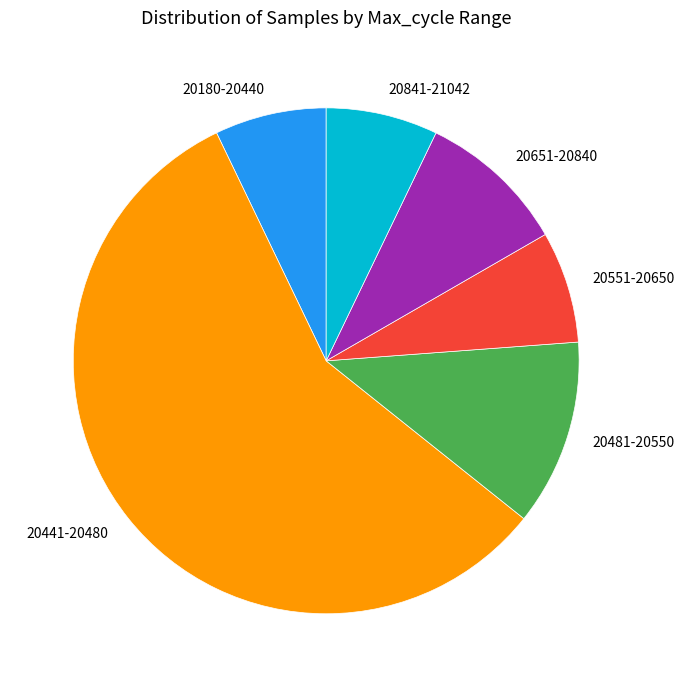

Is the sum of 20180-20440 and 20481-20550 greater than half?

No